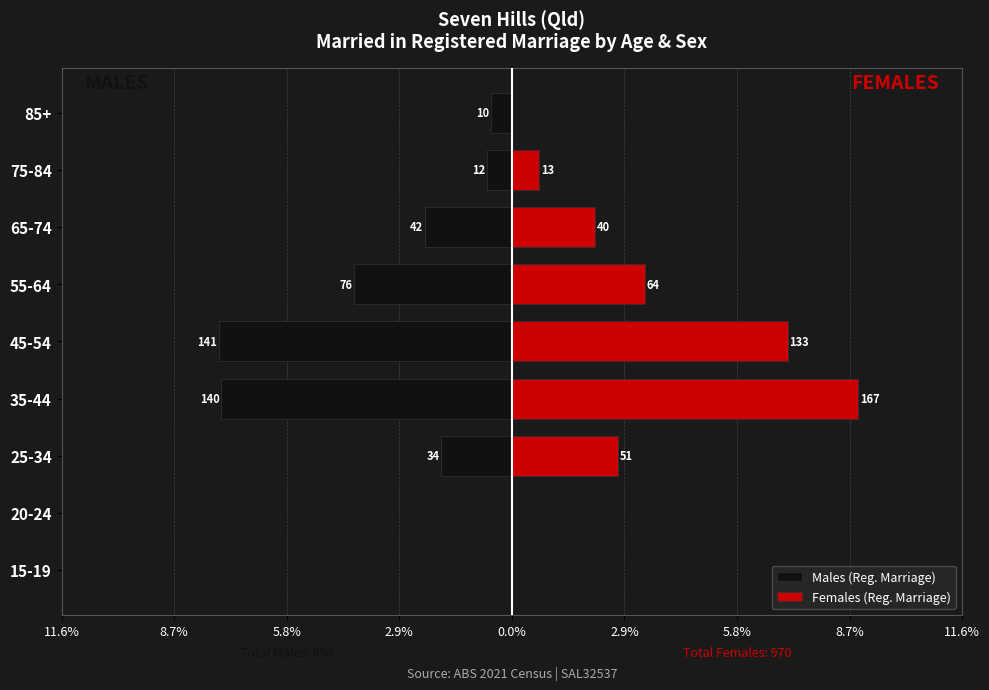

The value of Males (Reg. Marriage) at 75-84 is -0.4. True or false?

False